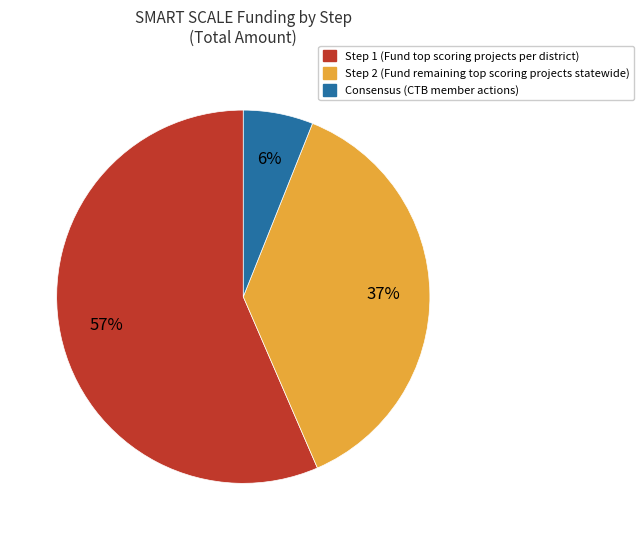

To the nearest percent, what percentage of the pie is Consensus (CTB member actions)?

6%